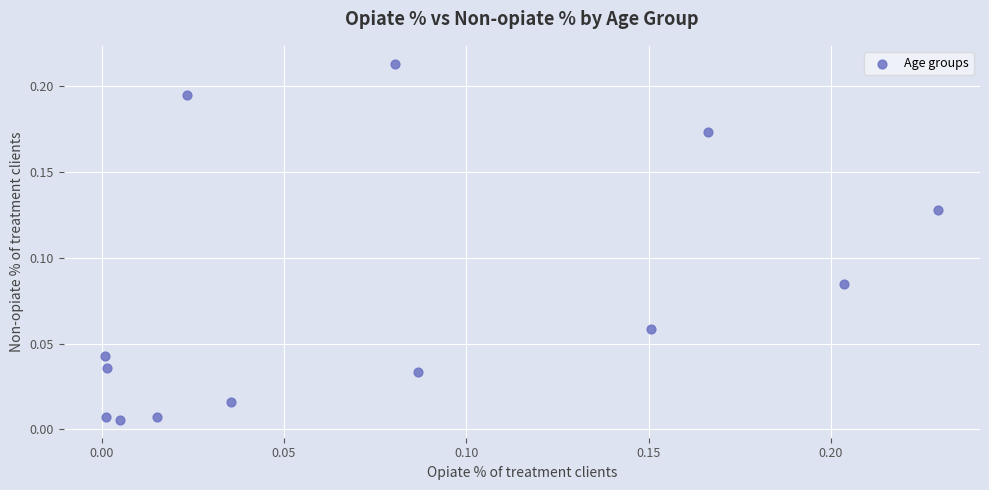

Count the number of points in this scatter plot.

13